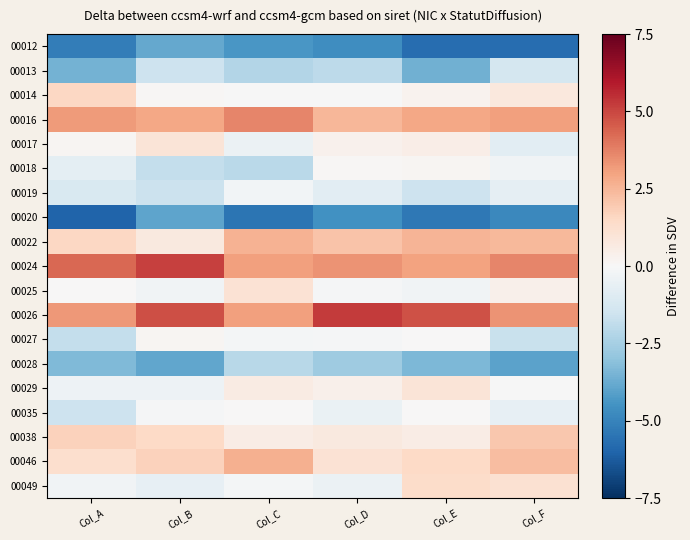

Reading left to right, extract all data points from this chart.

00012: Col_A=-5.2	Col_B=-3.8	Col_C=-4.4	Col_D=-4.7	Col_E=-5.7	Col_F=-5.7
00013: Col_A=-3.5	Col_B=-1.6	Col_C=-2.2	Col_D=-2.0	Col_E=-3.6	Col_F=-1.3
00014: Col_A=1.6	Col_B=0.1	Col_C=-0.0	Col_D=-0.0	Col_E=0.3	Col_F=0.8
00016: Col_A=3.2	Col_B=2.9	Col_C=3.6	Col_D=2.5	Col_E=2.9	Col_F=3.1
00017: Col_A=0.2	Col_B=1.0	Col_C=-0.4	Col_D=0.3	Col_E=0.5	Col_F=-0.8
00018: Col_A=-0.7	Col_B=-1.8	Col_C=-2.0	Col_D=0.1	Col_E=0.1	Col_F=-0.2
00019: Col_A=-1.1	Col_B=-1.6	Col_C=-0.2	Col_D=-0.8	Col_E=-1.6	Col_F=-0.7
00020: Col_A=-6.0	Col_B=-3.9	Col_C=-5.5	Col_D=-4.5	Col_E=-5.4	Col_F=-4.9
00022: Col_A=1.6	Col_B=0.7	Col_C=2.6	Col_D=2.1	Col_E=2.5	Col_F=2.4
00024: Col_A=4.3	Col_B=5.1	Col_C=3.1	Col_D=3.4	Col_E=3.0	Col_F=3.7
00025: Col_A=0.0	Col_B=-0.3	Col_C=1.1	Col_D=-0.1	Col_E=-0.3	Col_F=0.4
00026: Col_A=3.2	Col_B=4.8	Col_C=3.1	Col_D=5.3	Col_E=4.7	Col_F=3.4
00027: Col_A=-1.8	Col_B=0.1	Col_C=-0.1	Col_D=-0.1	Col_E=0.0	Col_F=-1.6
00028: Col_A=-3.3	Col_B=-3.9	Col_C=-2.1	Col_D=-2.7	Col_E=-3.4	Col_F=-4.0
00029: Col_A=-0.4	Col_B=-0.4	Col_C=0.6	Col_D=0.4	Col_E=1.0	Col_F=-0.0
00035: Col_A=-1.5	Col_B=-0.1	Col_C=0.0	Col_D=-0.5	Col_E=0.0	Col_F=-0.6
00038: Col_A=1.7	Col_B=1.5	Col_C=0.5	Col_D=0.7	Col_E=0.6	Col_F=2.0
00046: Col_A=1.2	Col_B=1.7	Col_C=2.7	Col_D=1.1	Col_E=1.5	Col_F=2.3
00049: Col_A=-0.3	Col_B=-0.6	Col_C=-0.1	Col_D=-0.4	Col_E=1.4	Col_F=1.1